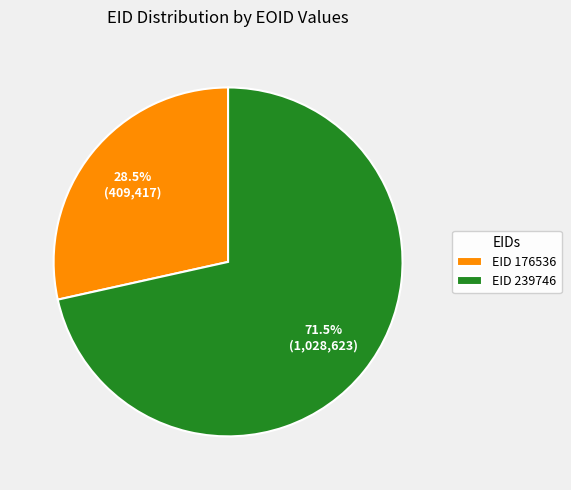

How much of the chart is everything except EID 239746?

28.5%